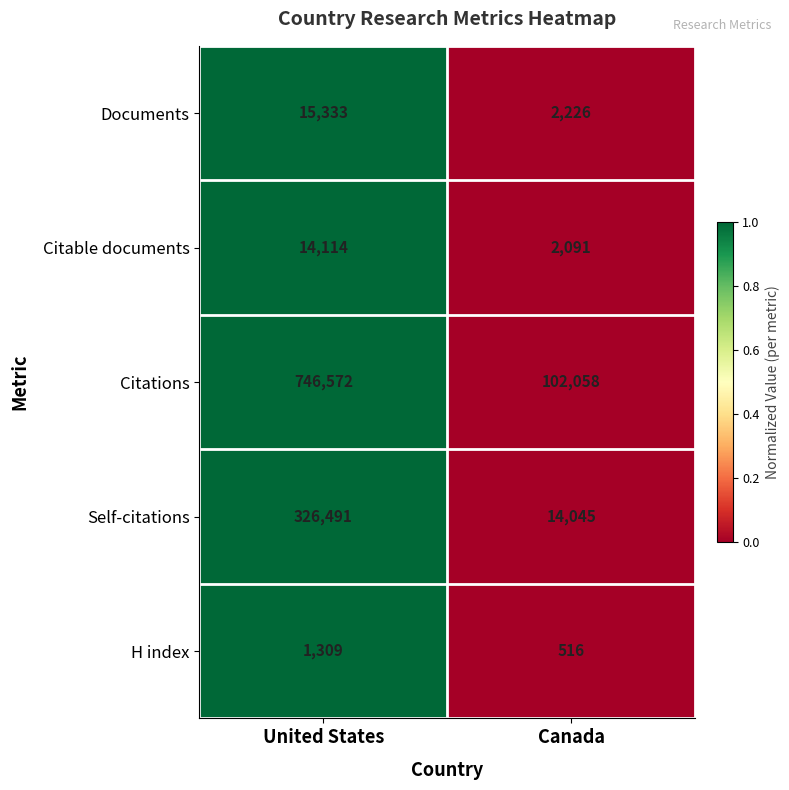

How many series are shown in this chart?

5